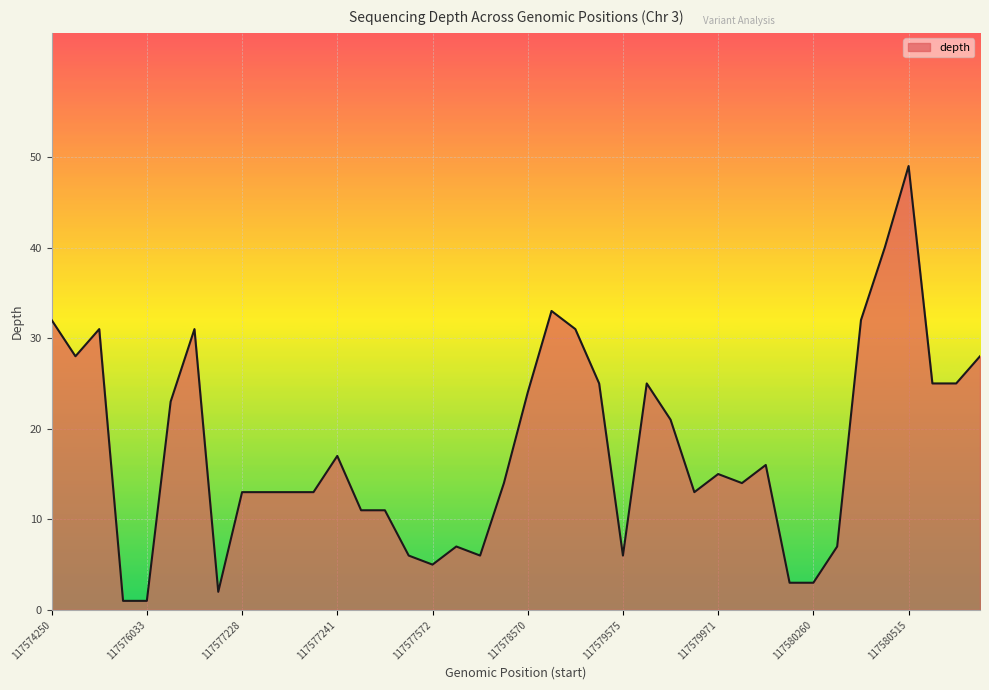

What is the difference between the maximum and minimum values?

48